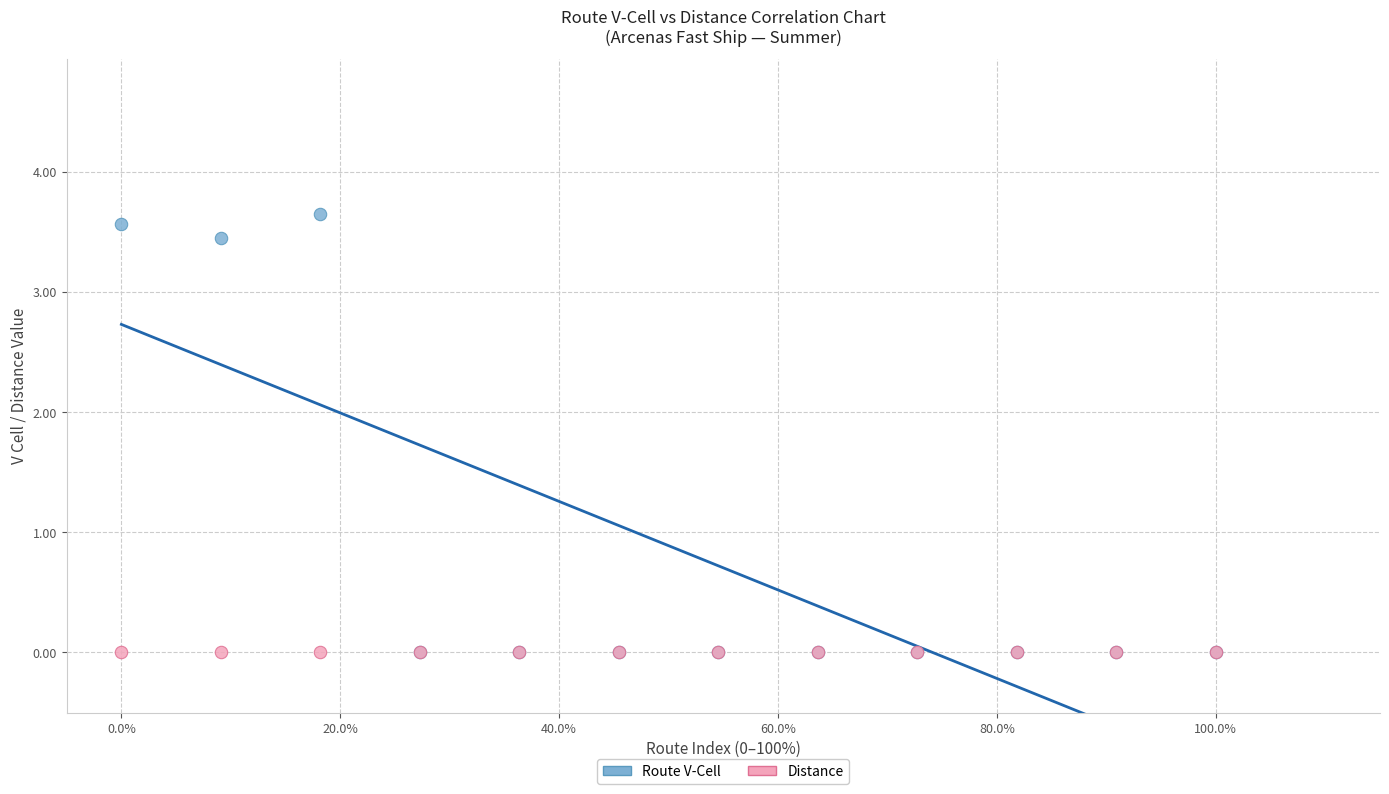

What are all the series names shown in the legend?

Route V-Cell, Distance